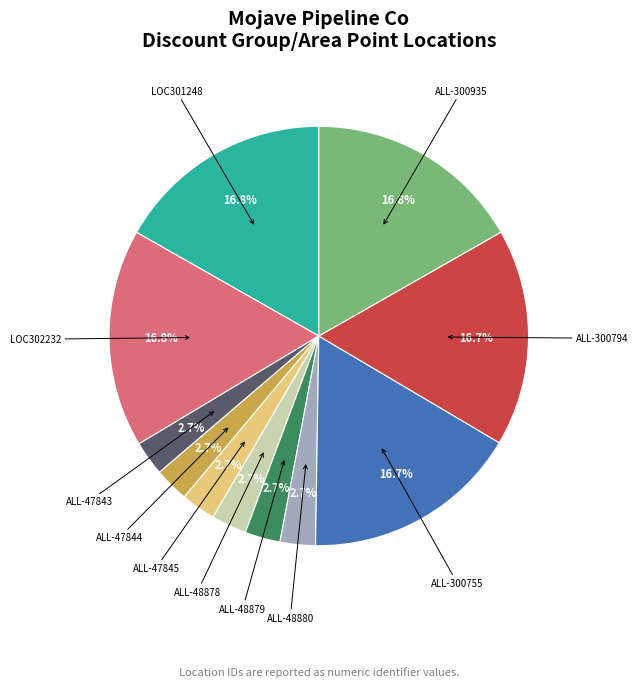

Count the number of slices in the pie.

11